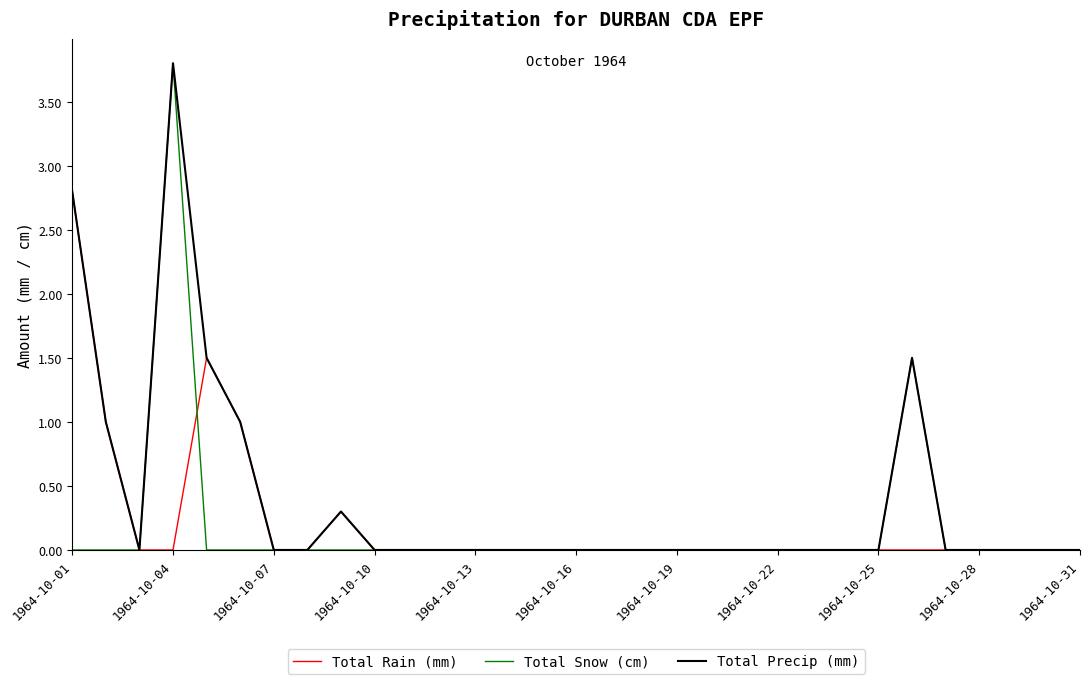

Which series has the largest total across all categories?

Total Precip (mm)